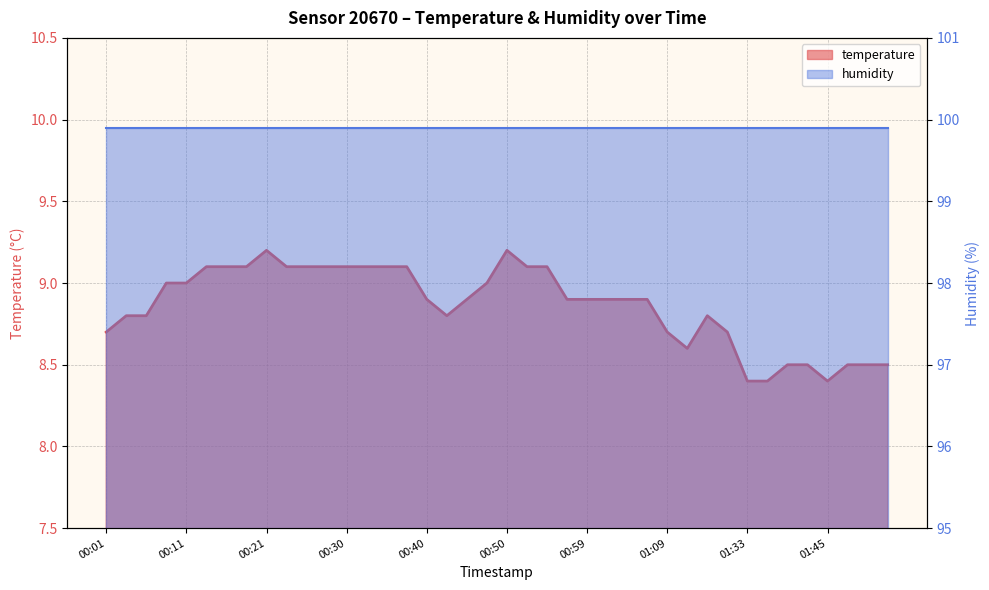

Which category has the highest value across all series?

00:21